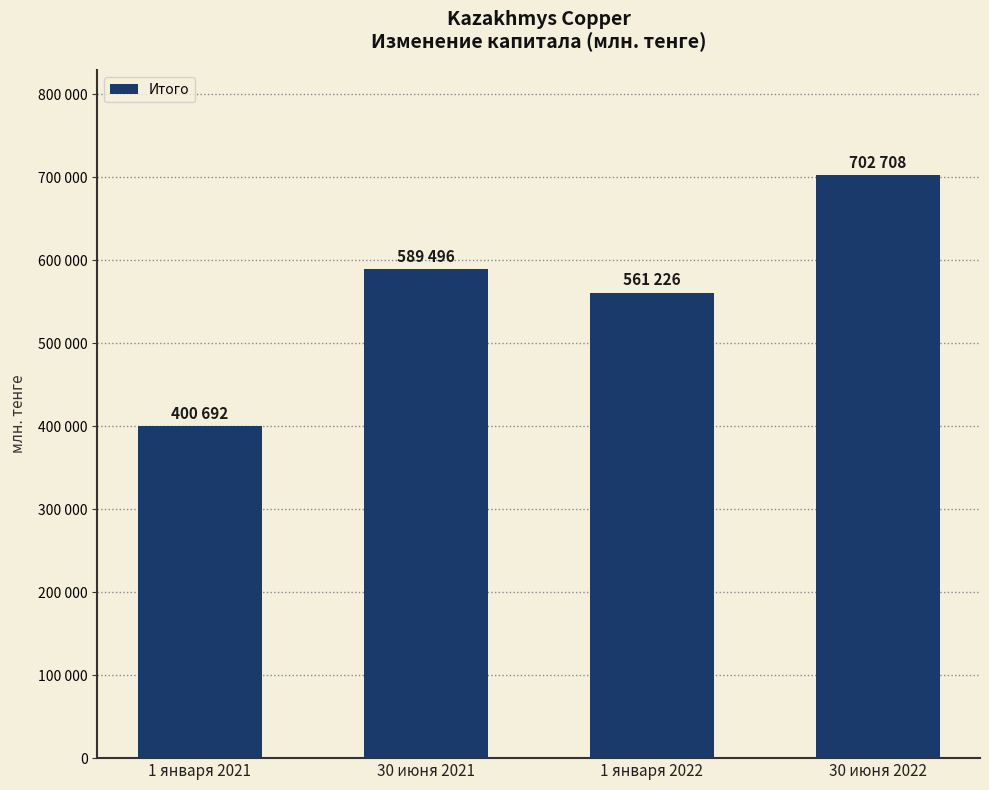

Reading right to left, extract all data points from this chart.

702708	561226	589496	400692